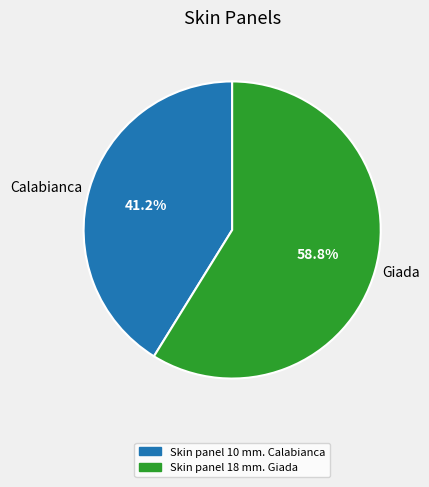

What is the largest slice in the pie chart?

Giada